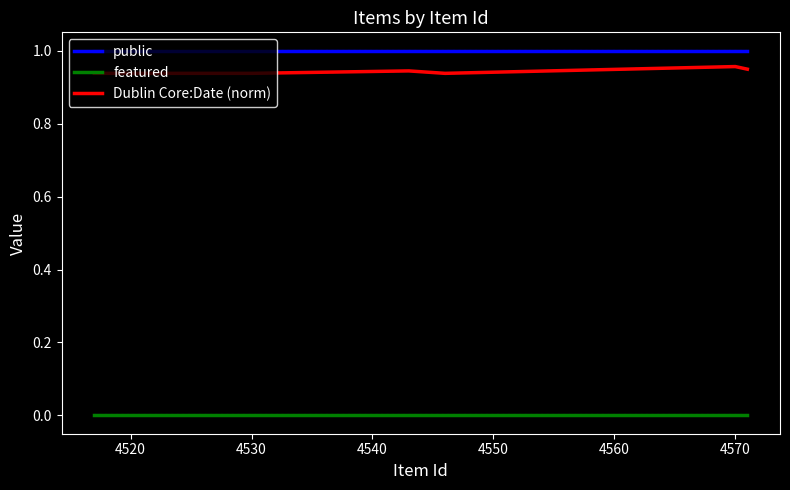

True or false: public and Dublin Core:Date (norm) intersect in this chart.

False